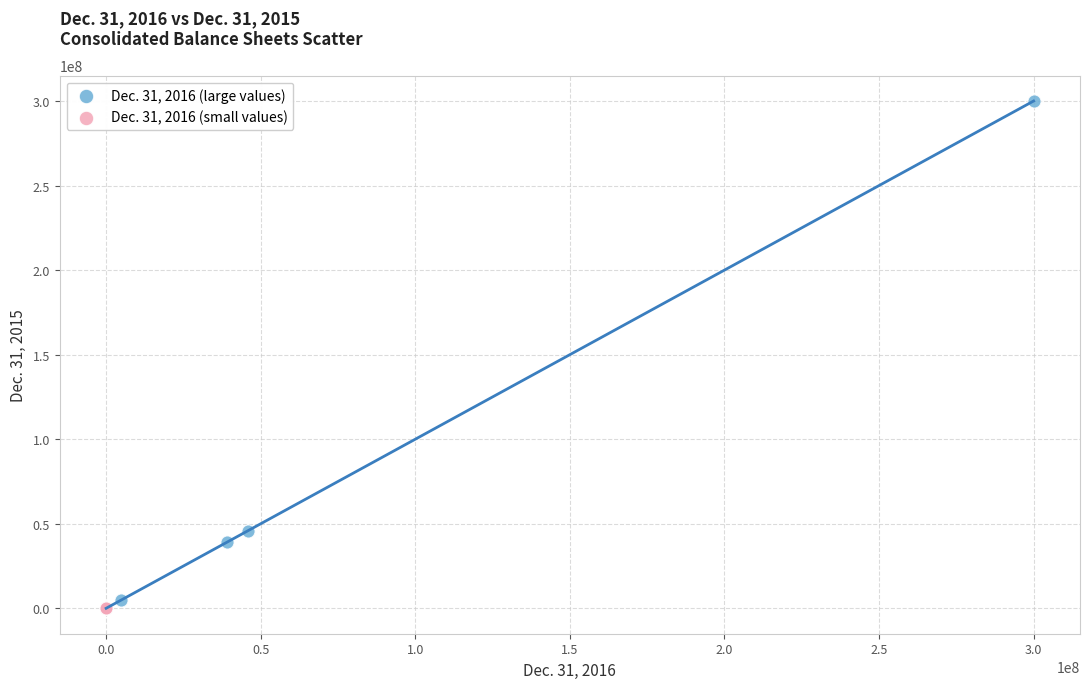

Which series has the widest spread of Y values?

Dec. 31, 2016 (large values)